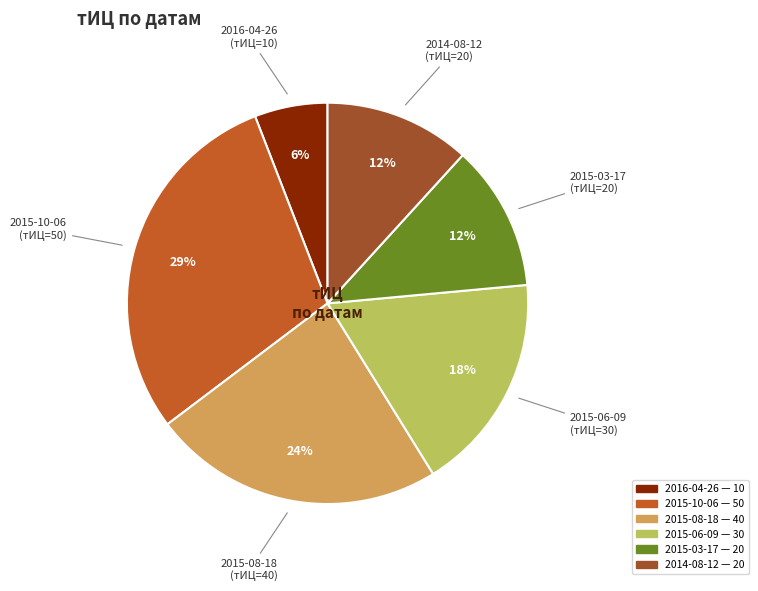

Does any single category account for the majority?

No